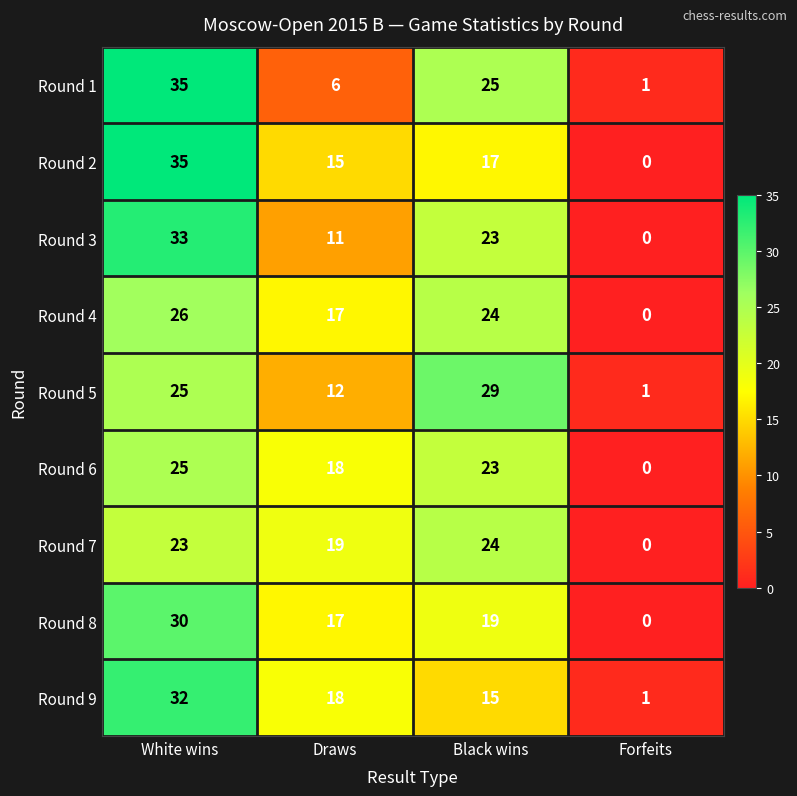

List the labels in order of Round 3 value, largest first.

White wins, Black wins, Draws, Forfeits